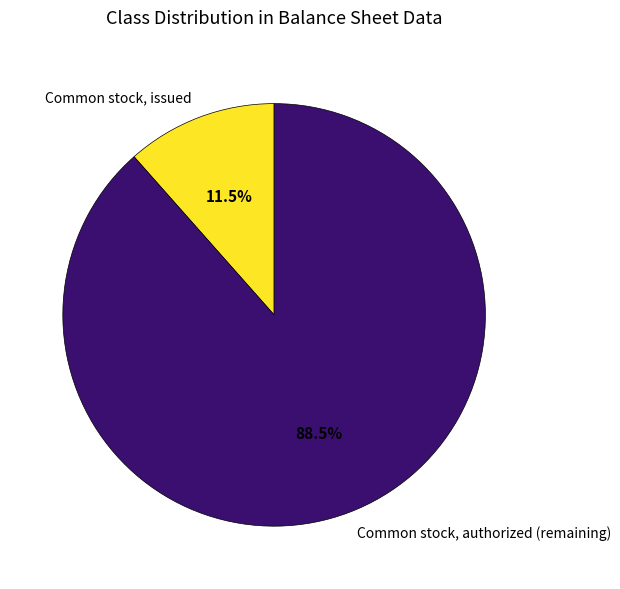

What is the total percentage of Common stock, authorized (remaining) and Common stock, issued?

100.0%